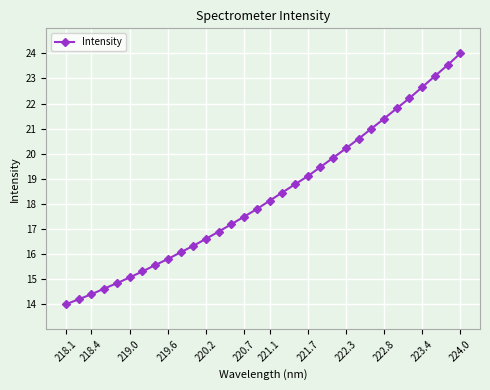

How many data points are less than 18?

16